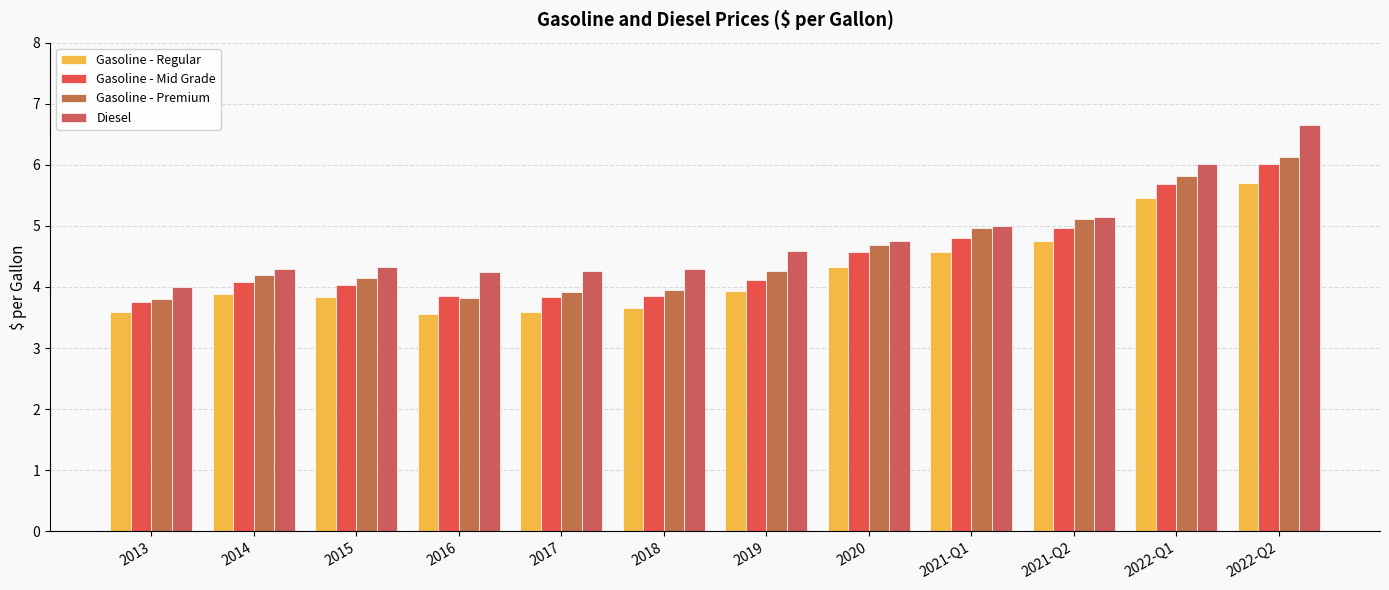

How many bars are there in each group?

4